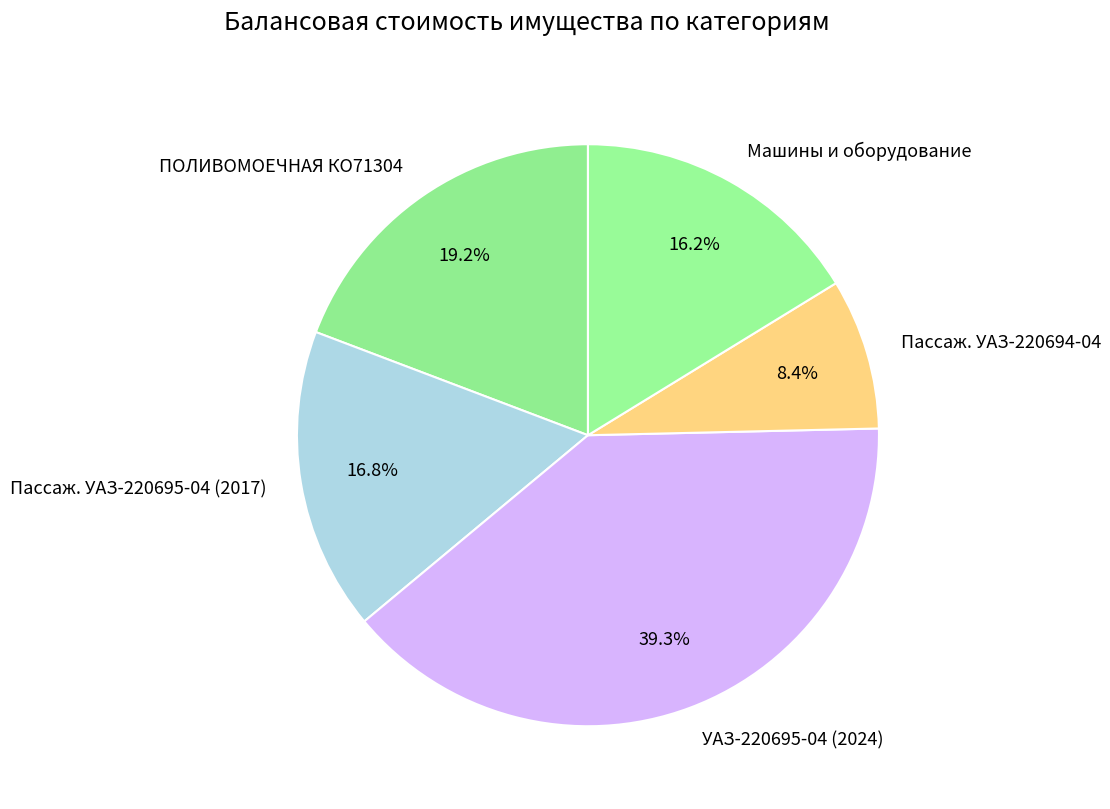

Approximately how many times larger is the value at Пассаж. УАЗ-220694-04 compared to УАЗ-220695-04 (2024)?

0.2